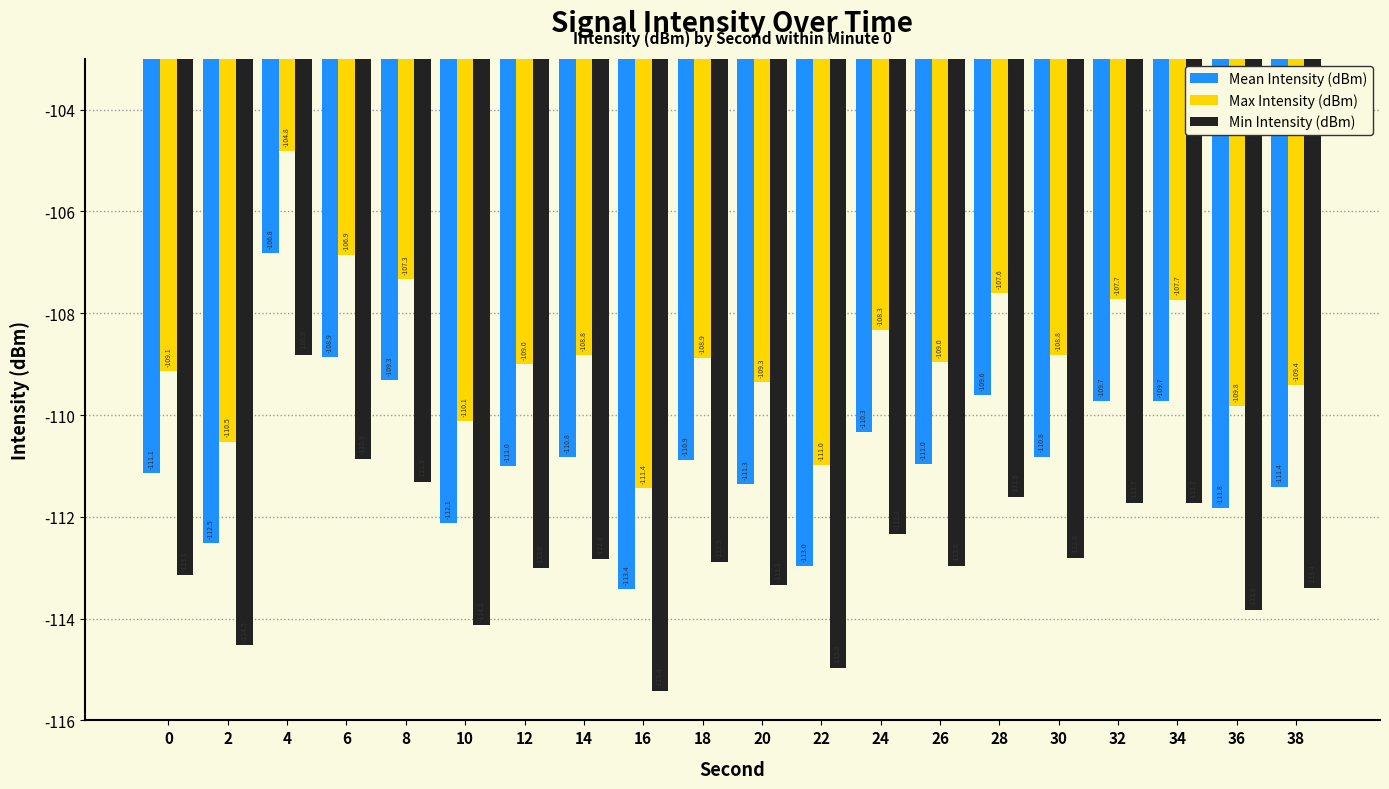

What is the value of the Mean Intensity (dBm) bar at the 13th from the left?

-110.3